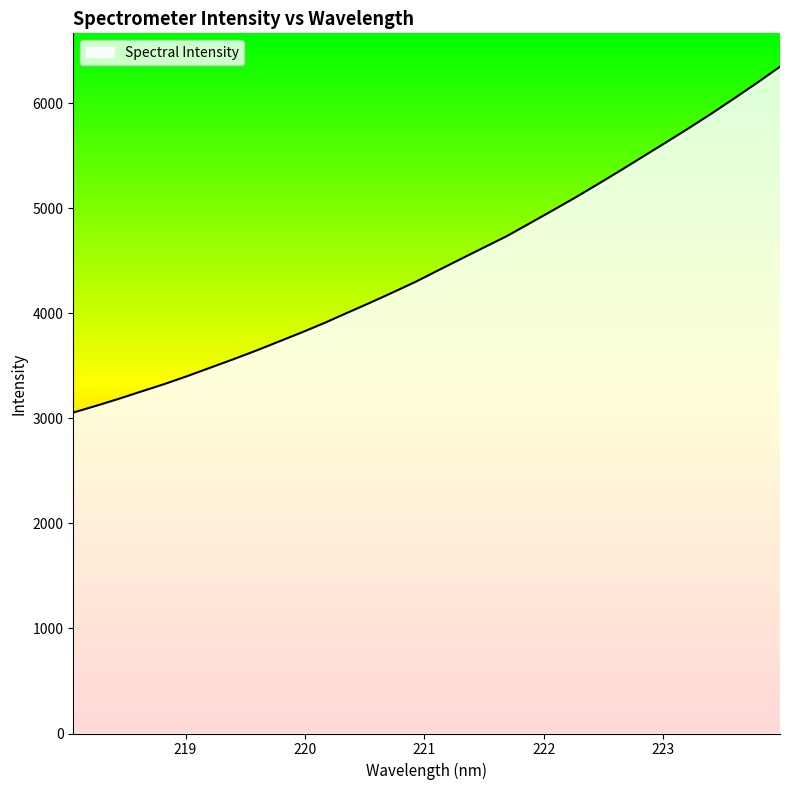

What is the minimum value shown in the chart?

3055.6